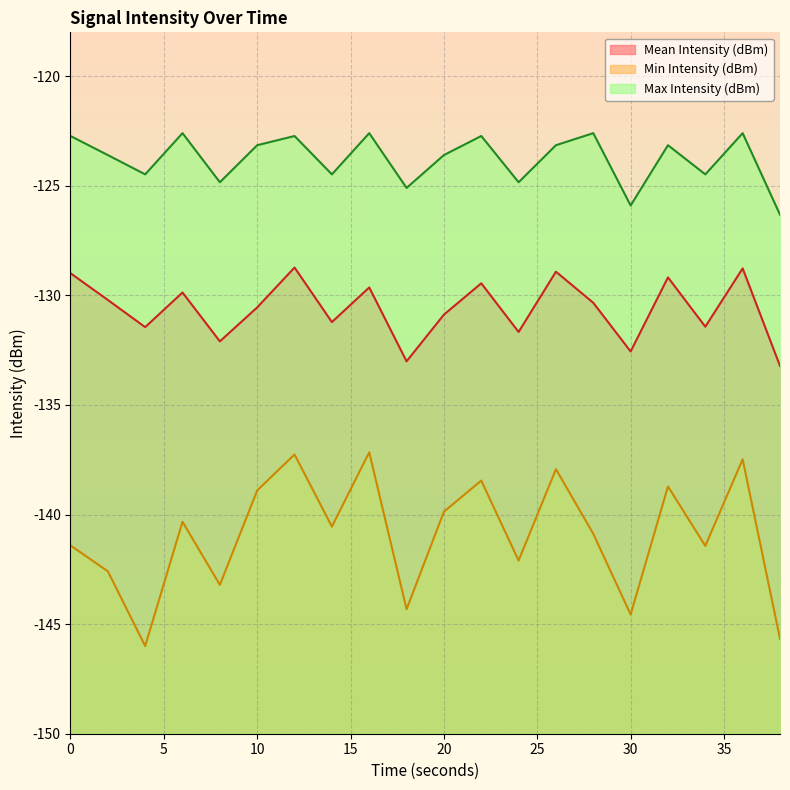

Does the chart display data point markers on the line(s)?

No